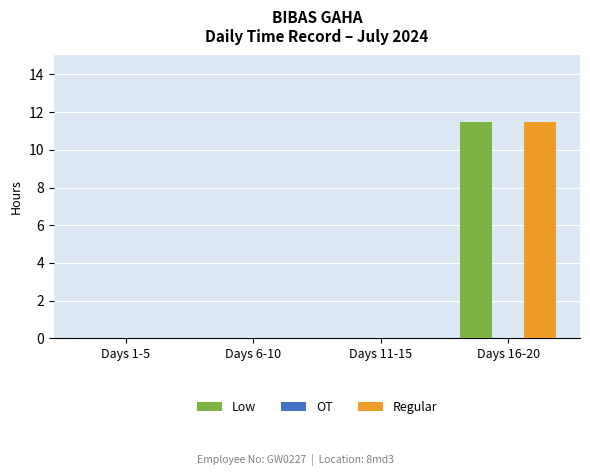

What is the average value of the Low series?

2.9